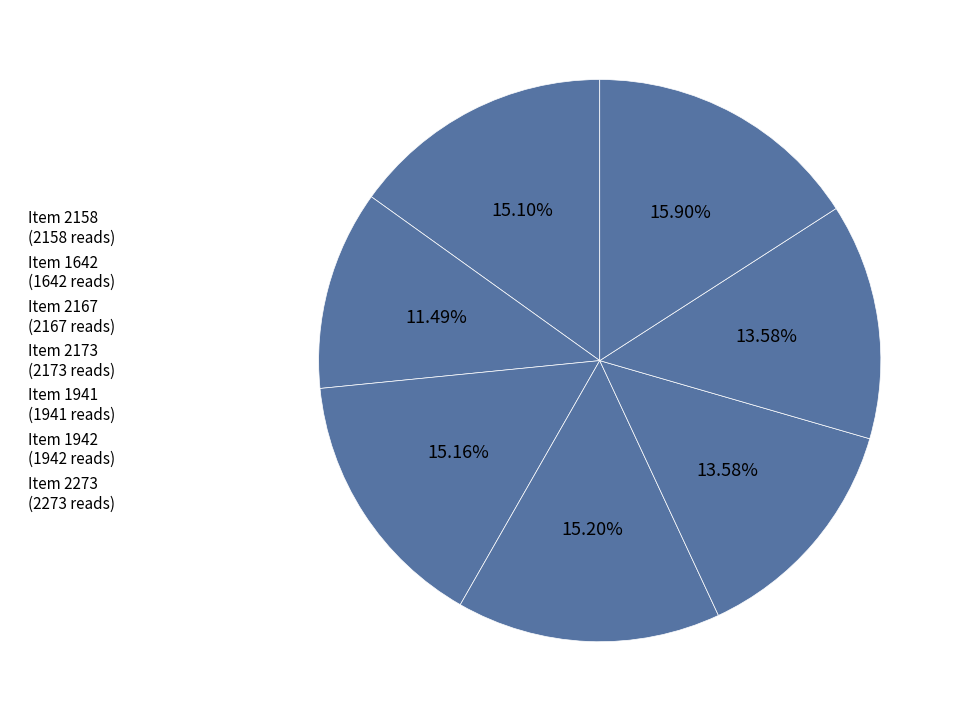

Rank the categories by value from lowest to highest.

Item 1642, Item 1941, Item 1942, Item 2158, Item 2167, Item 2173, Item 2273